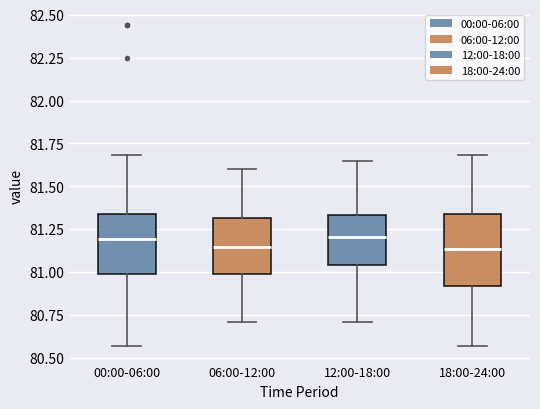

Reading left to right, read every box against the y-axis: the position of its median line, the range the box covers, and the ends of its whiskers. The values are not printed on the chart, so give them approximately, as read against the axis.

00:00-06:00: median 81.20, box 81.00 to 81.35, whiskers 80.55 to 81.70
06:00-12:00: median 81.15, box 81.00 to 81.30, whiskers 80.70 to 81.60
12:00-18:00: median 81.20, box 81.05 to 81.35, whiskers 80.70 to 81.65
18:00-24:00: median 81.15, box 80.90 to 81.35, whiskers 80.55 to 81.70